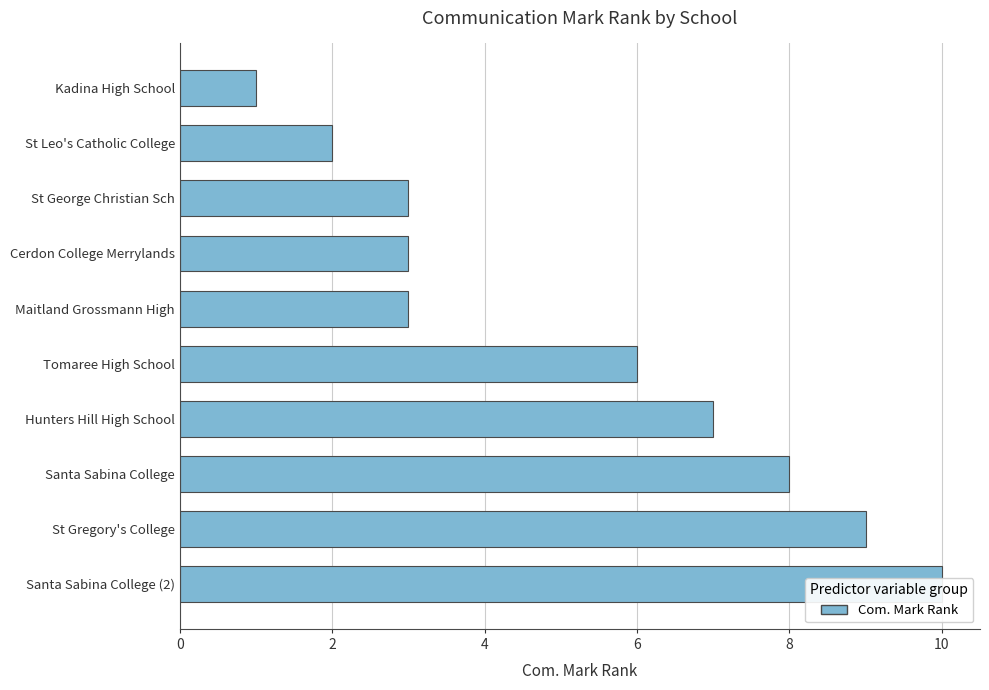

What is the minimum value shown in the chart?

1